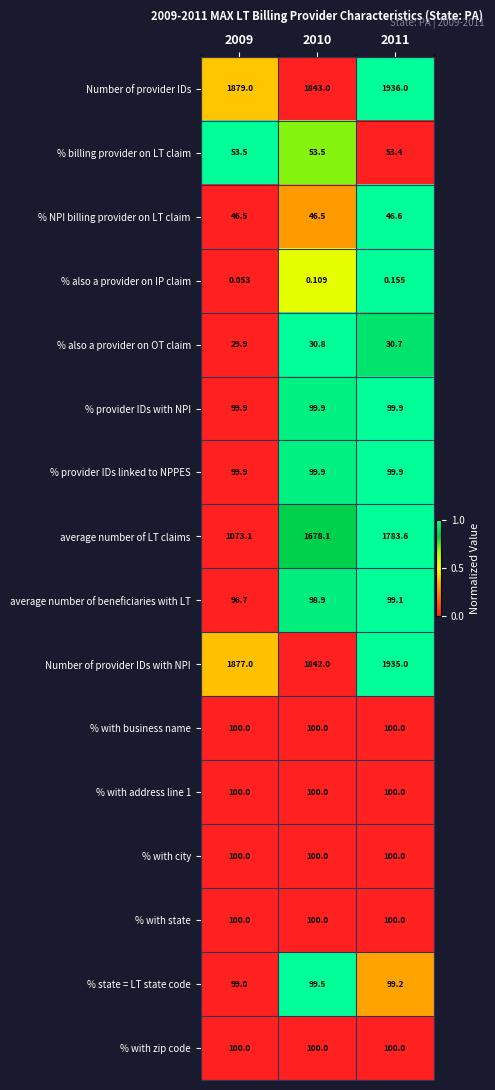

Which series has the widest spread of values?

average number of LT claims